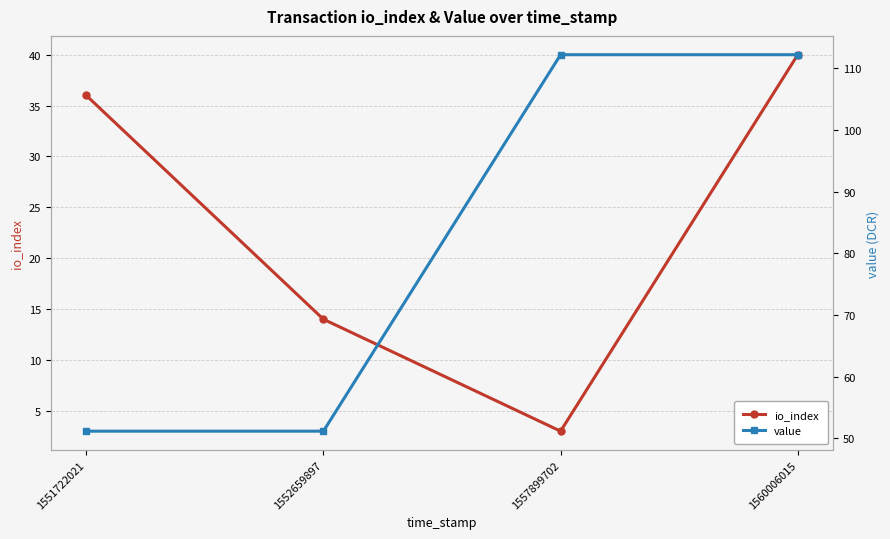

What is the difference between the highest and lowest values at 1552659897?

37.1